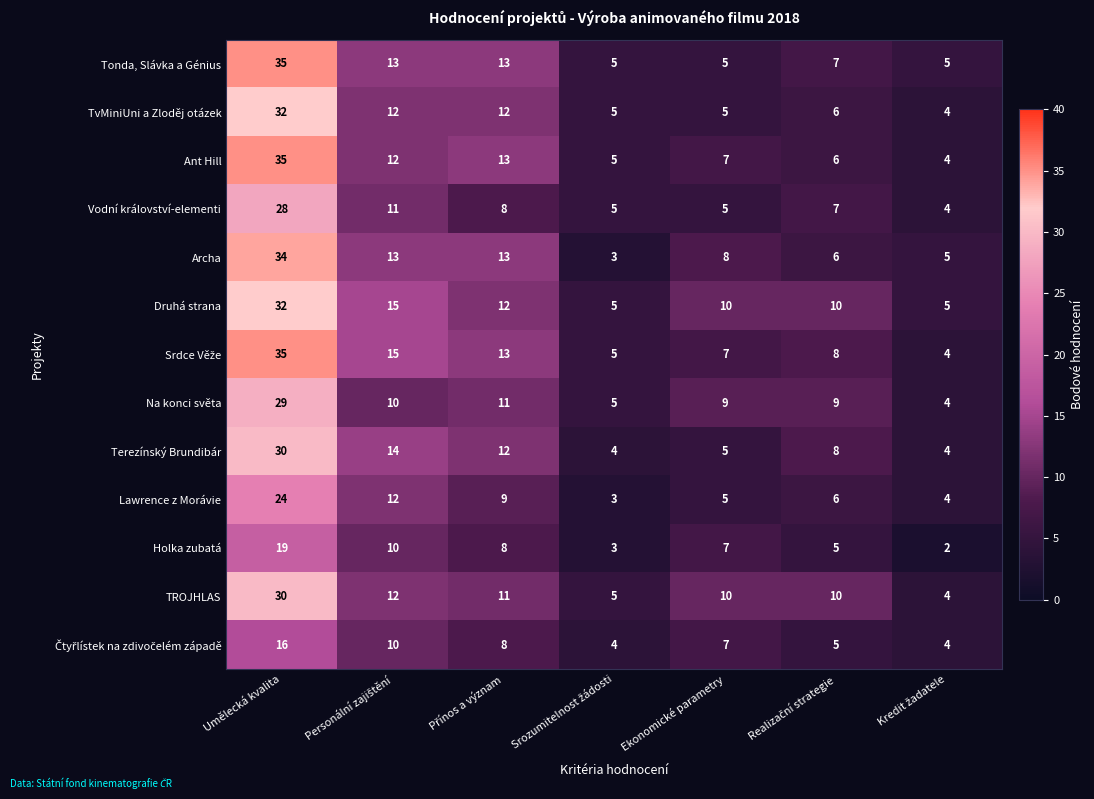

How many data points in Archa are less than 8?

3